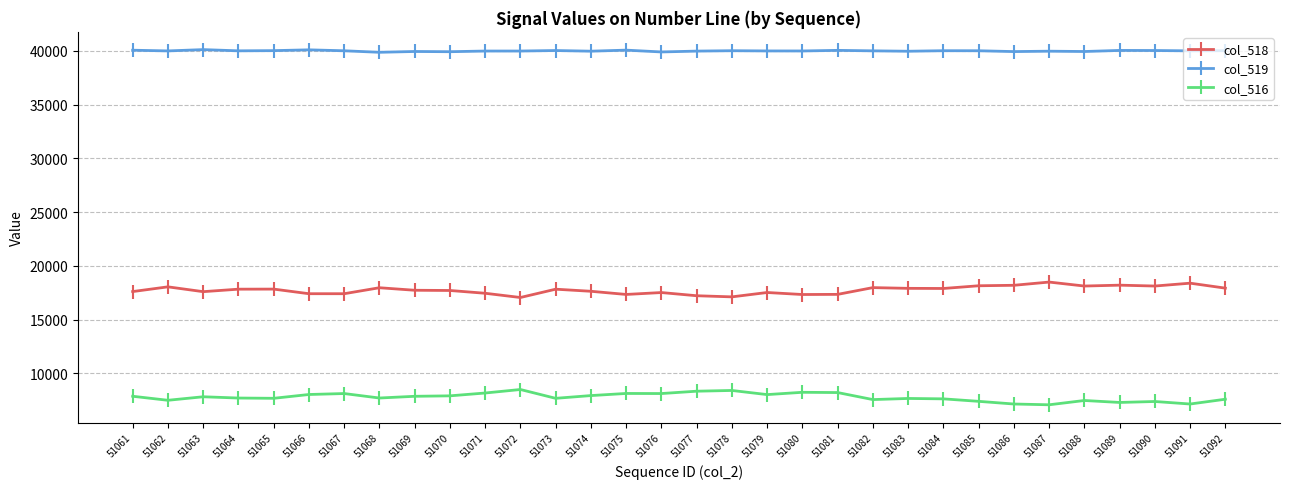

What is the spread (max minus min) of values at 51089?

32757